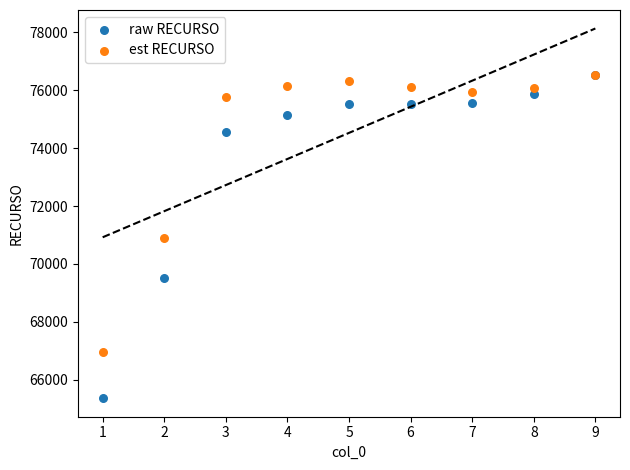

In the est RECURSO series, what Y value is closest to 71742?

70900